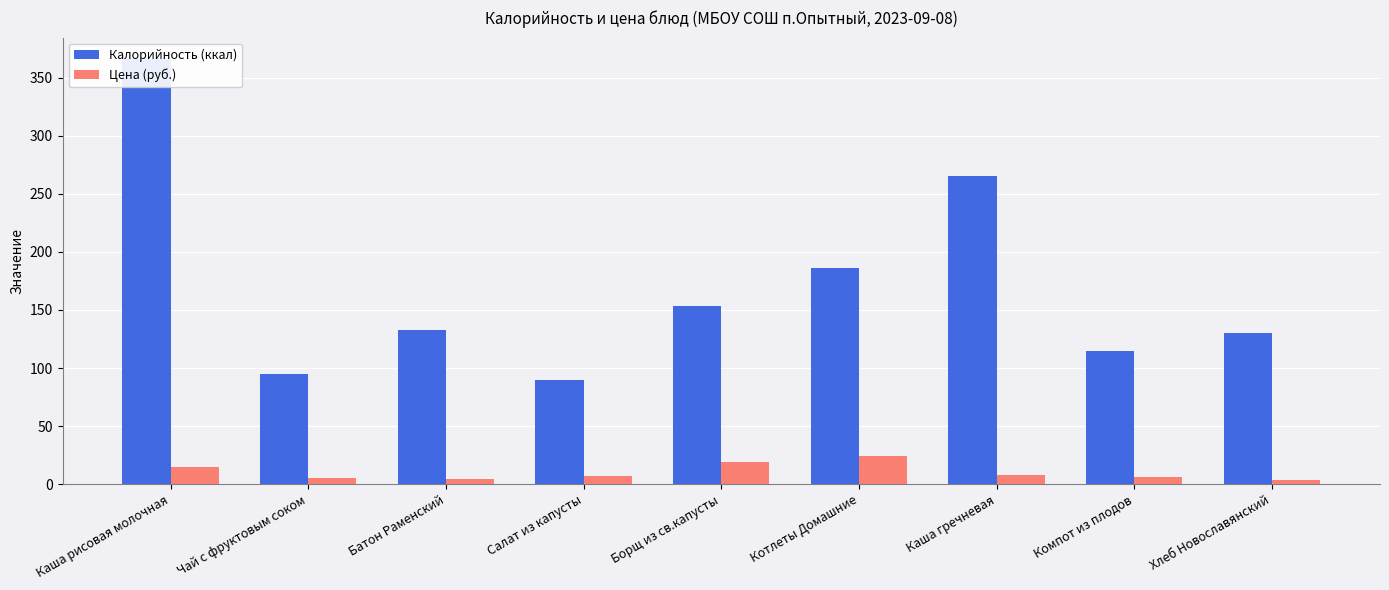

Is the value of Калорийность (ккал) at Салат из капусты greater than the value of Цена (руб.) at Каша гречневая?

Yes